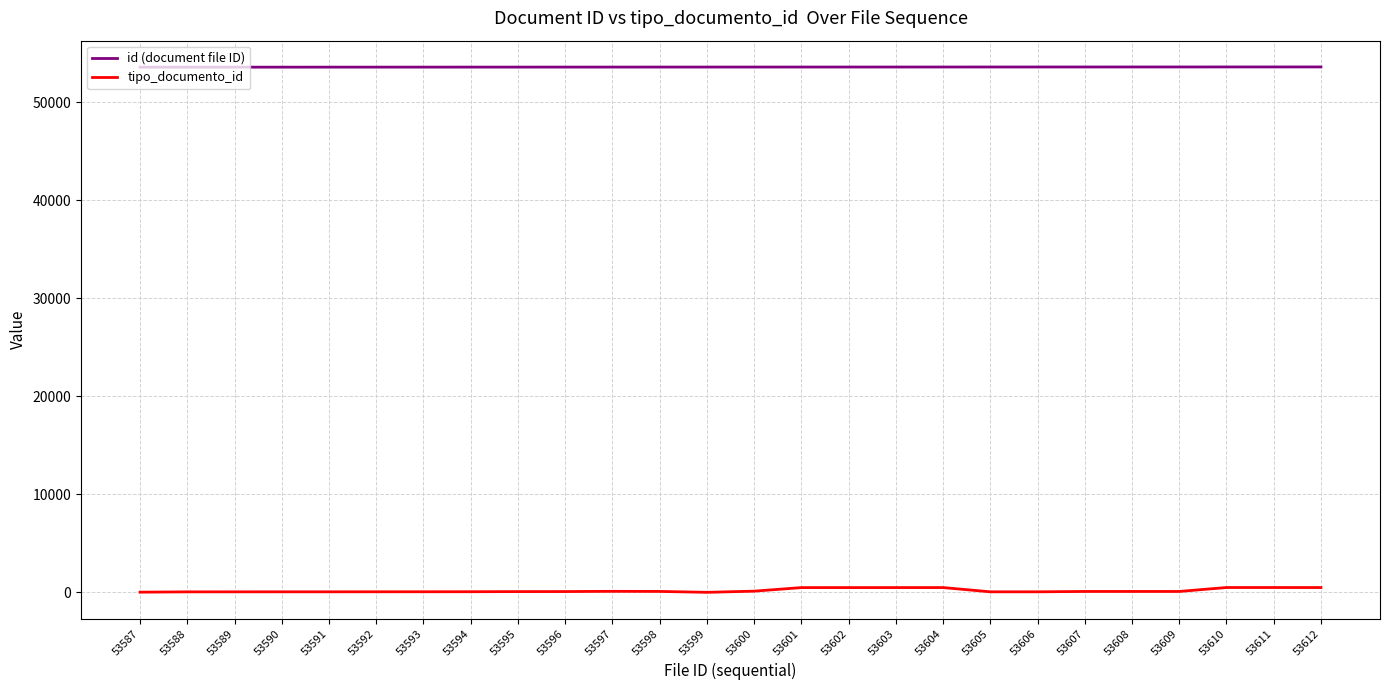

Count the number of data series in this chart.

2